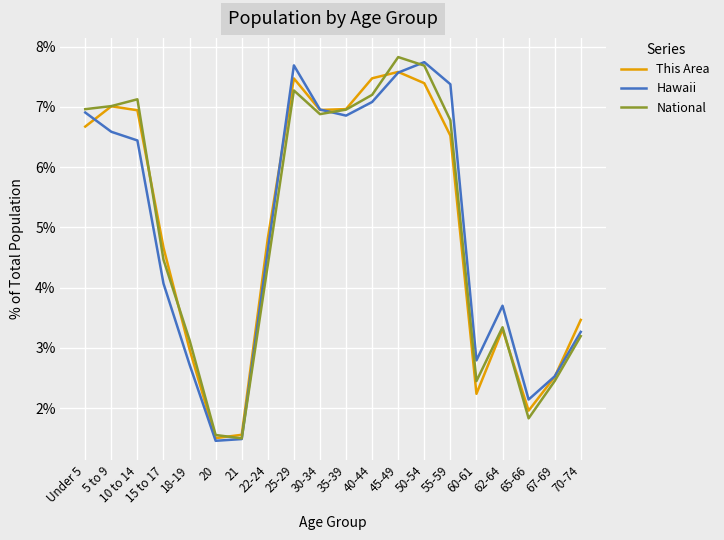

True or false: Hawaii and National intersect in this chart.

True